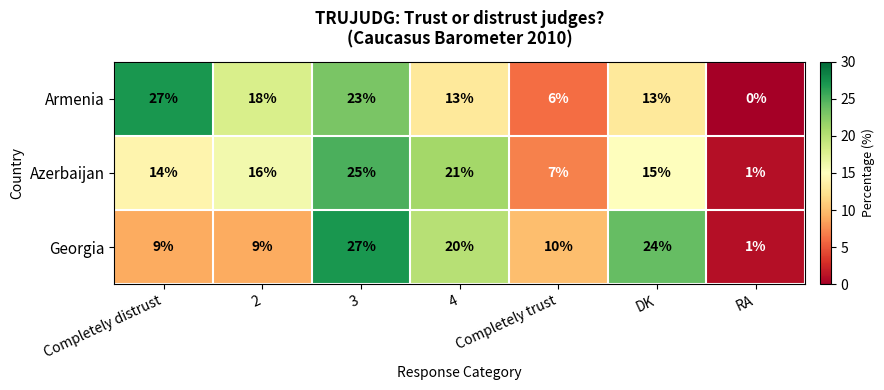

Which series has the widest spread of values?

Armenia